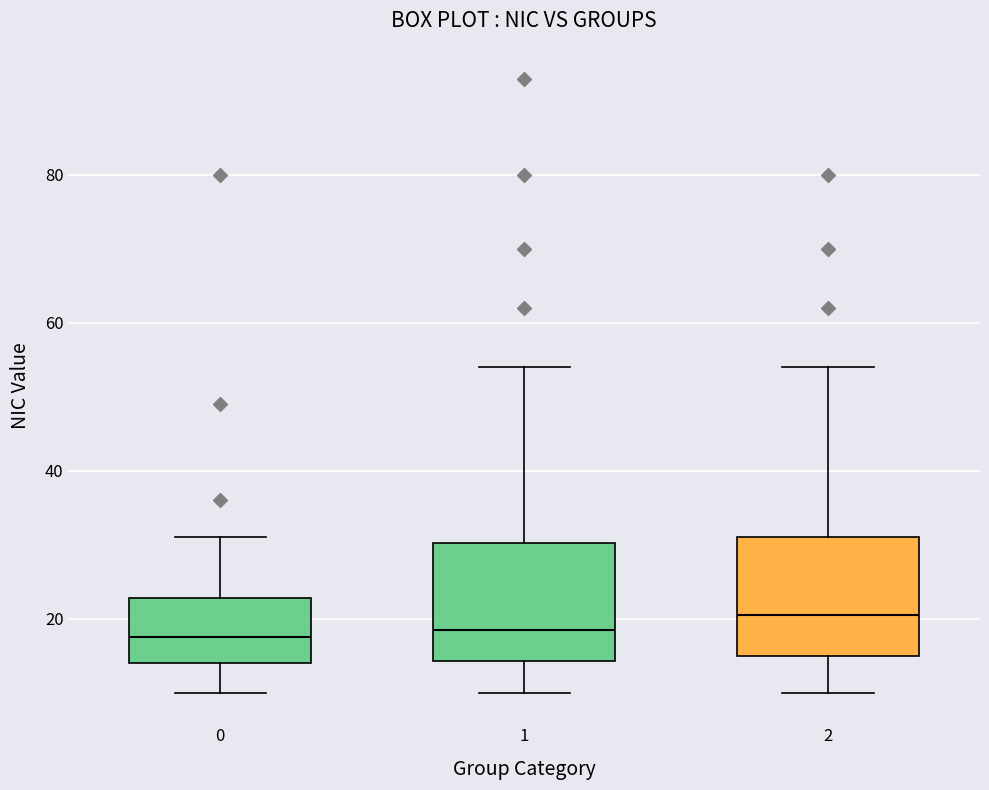

Reading left to right, transcribe this box plot: for each box, give where its median line is, the range the box spans, and where its two whiskers end, as read against the y-axis. The values are not printed on the chart, so give them approximately, as read against the axis.

0: median 18, box 14 to 22, whiskers 10 to 32
1: median 18, box 14 to 30, whiskers 10 to 54
2: median 20, box 16 to 32, whiskers 10 to 54